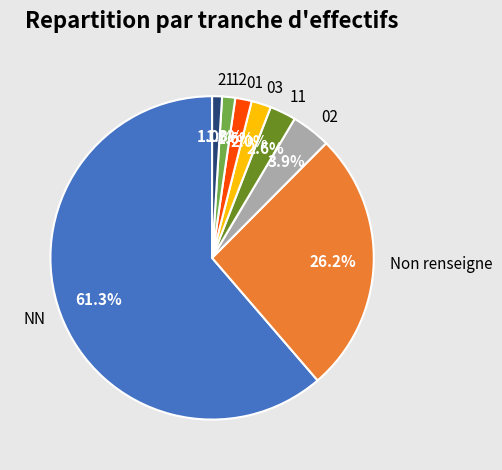

What is the largest slice in the pie chart?

NN